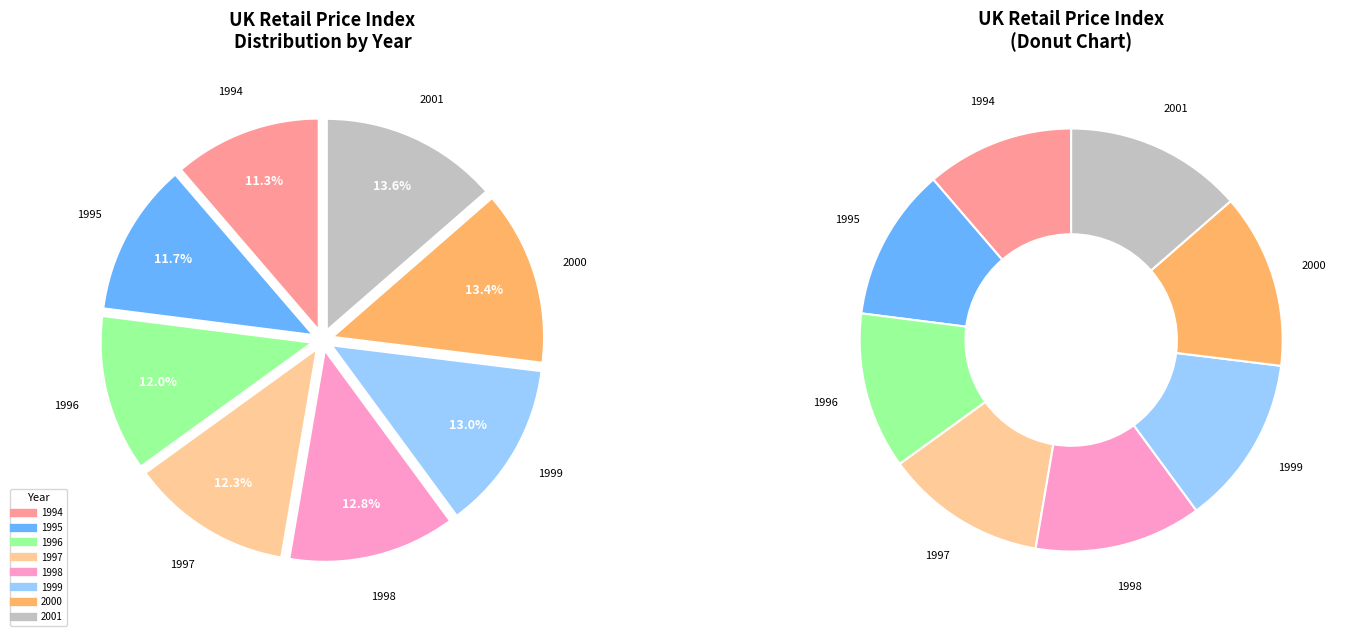

To the nearest percent, what percentage of the pie is 2000?

13%